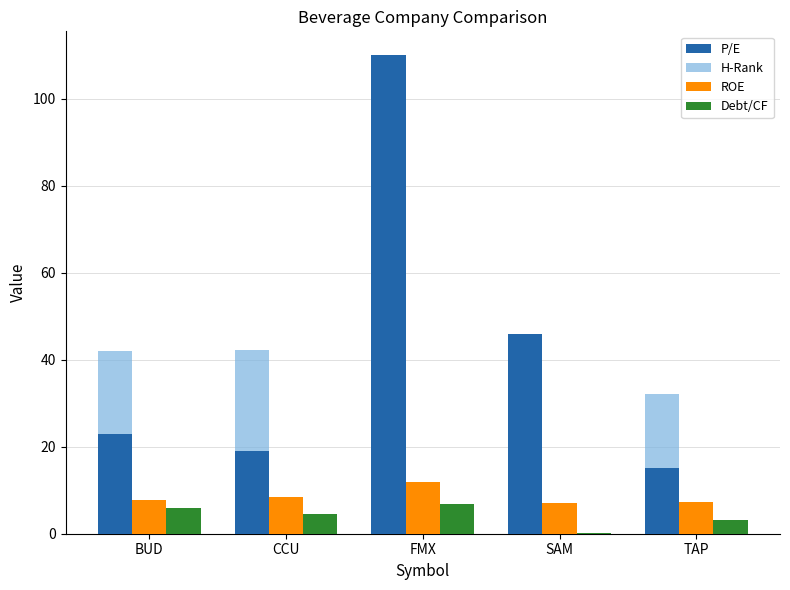

What value does the P/E series have at BUD?

23.0